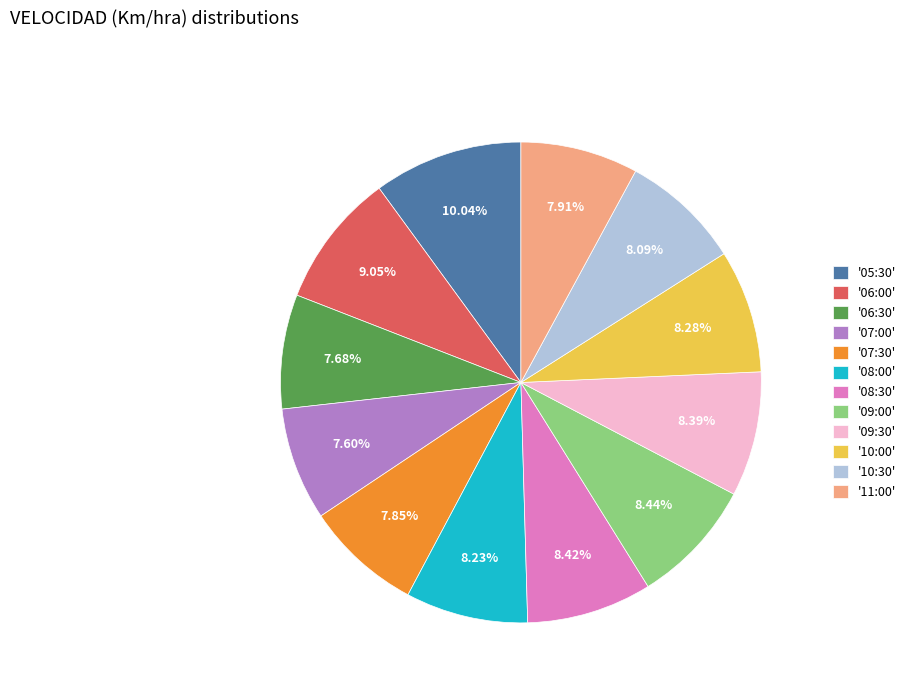

Combined, do '10:30' and '07:30' account for over 50%?

No